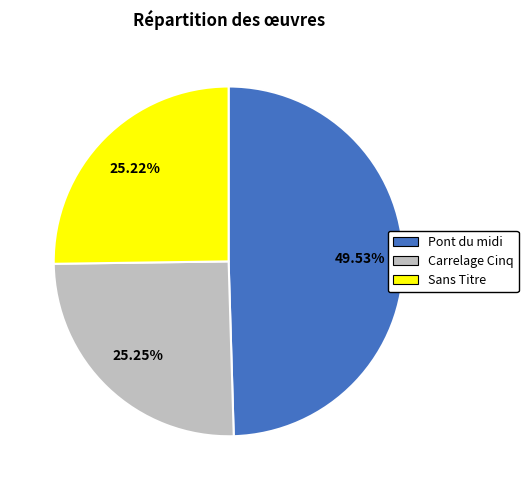

To the nearest percent, what portion does Sans Titre represent?

25%